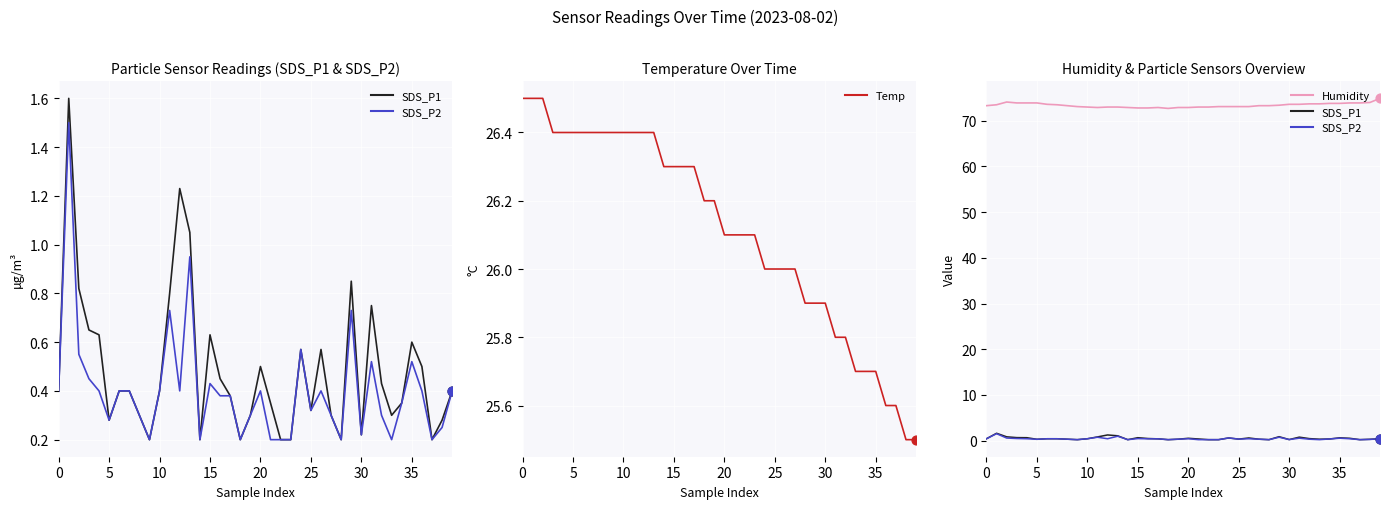

At how many categories does at least one series exceed 32?

40